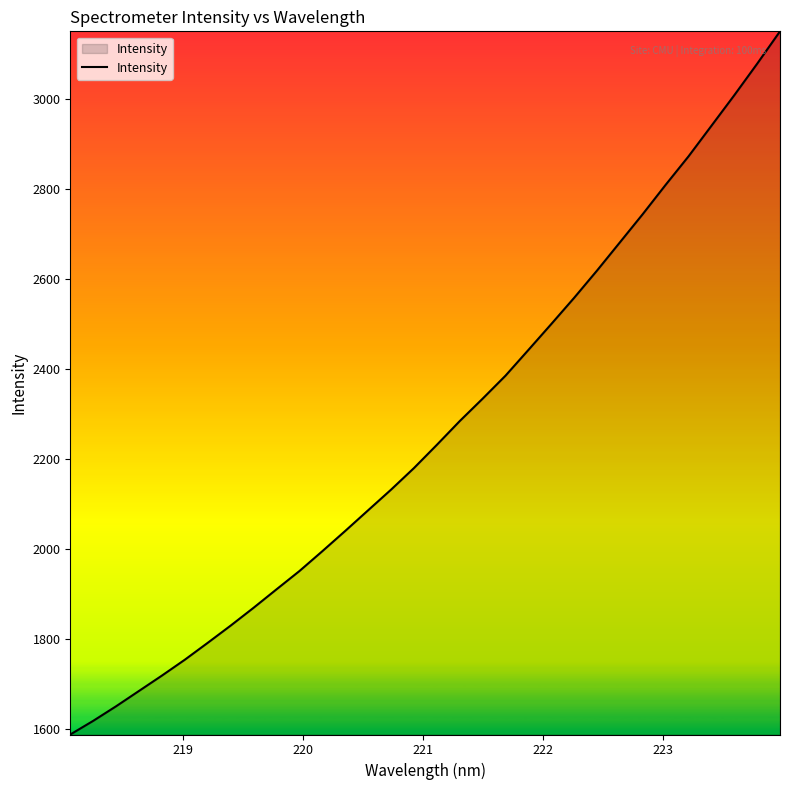

What is the smallest value displayed?

1588.6